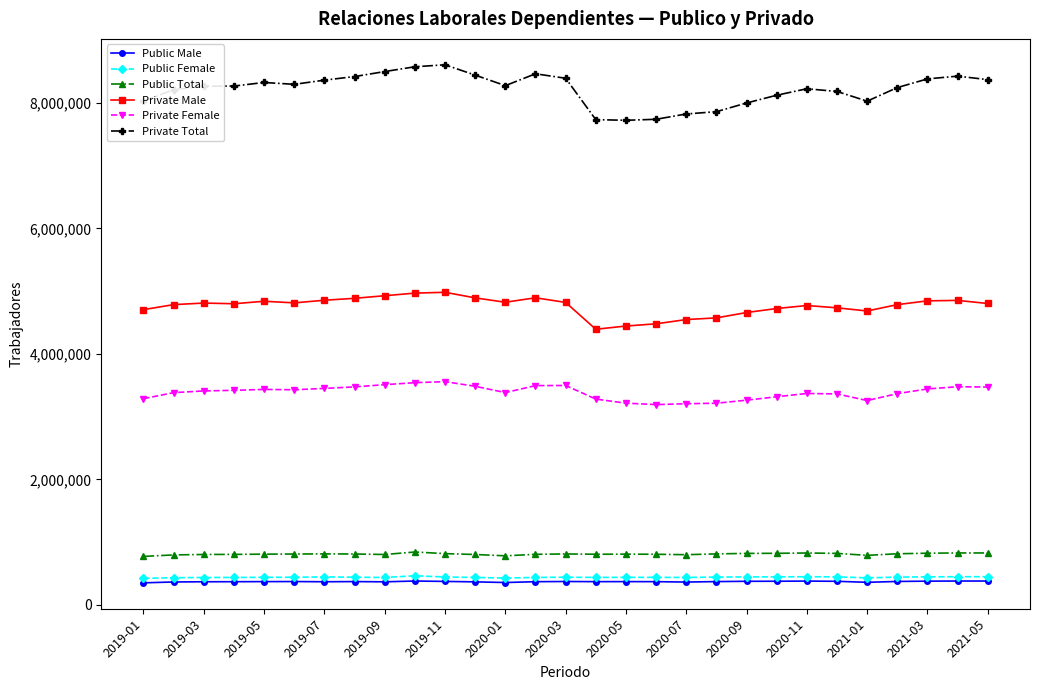

Count the number of data series in this chart.

6